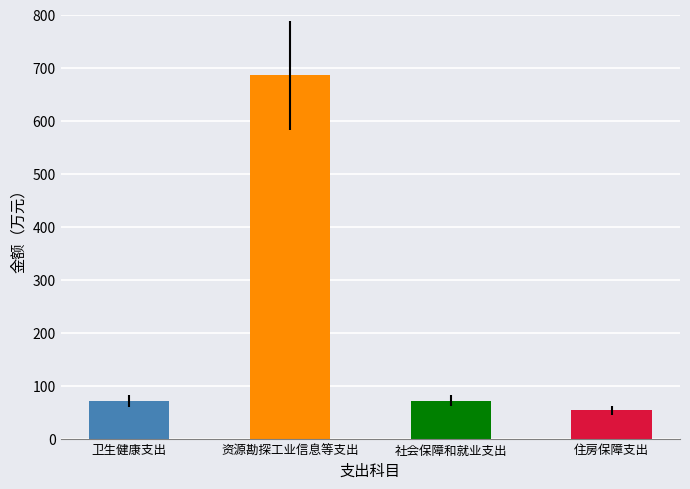

Approximately how many times larger is the value at 资源勘探工业信息等支出 compared to 住房保障支出?

12.8